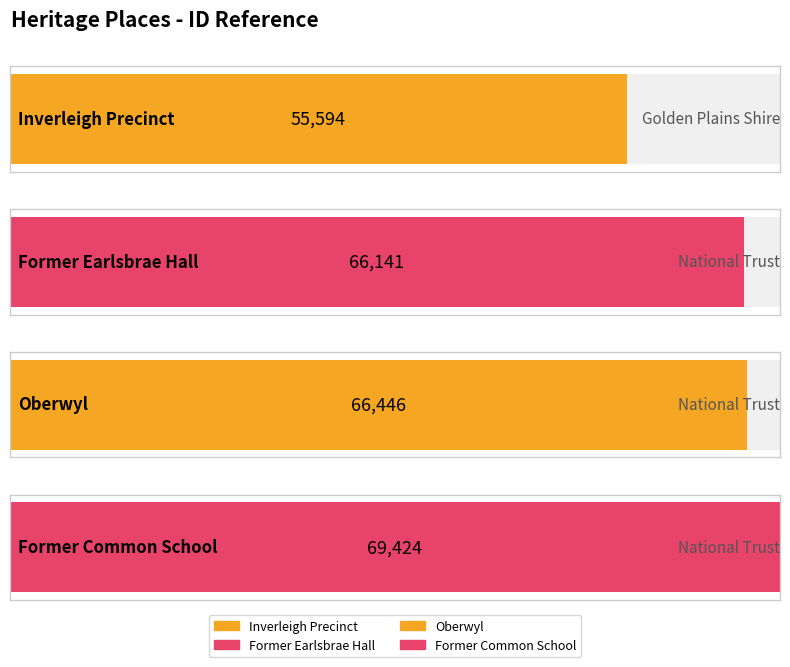

What is the value of the 1st bar from the left?

55594